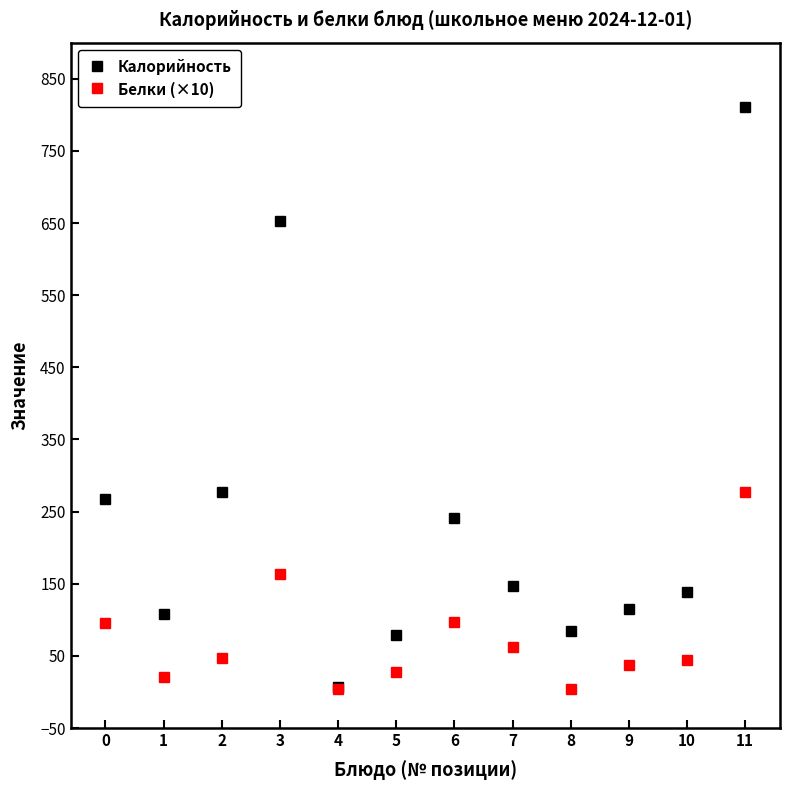

At which category does Калорийность reach its first local valley?

1